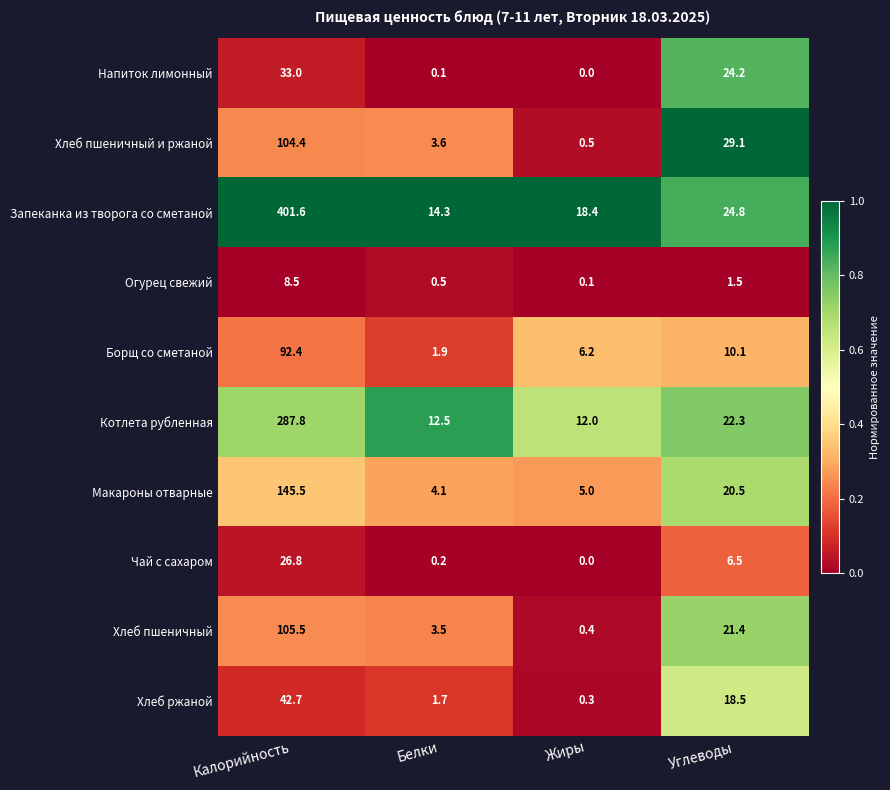

List the series in order of their peak value, highest first.

Запеканка из творога со сметаной, Котлета рубленная, Макароны отварные, Хлеб пшеничный, Хлеб пшеничный и ржаной, Борщ со сметаной, Хлеб ржаной, Напиток лимонный, Чай с сахаром, Огурец свежий